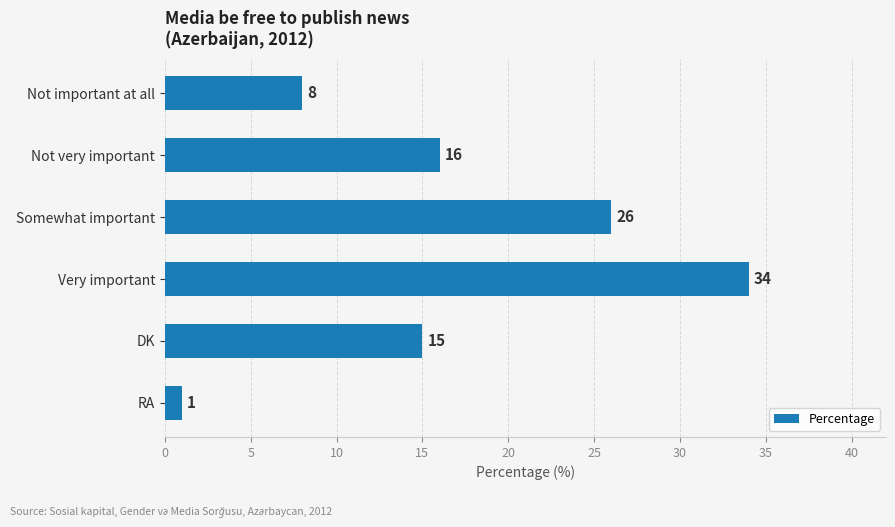

Between RA and Not important at all, which is larger?

Not important at all